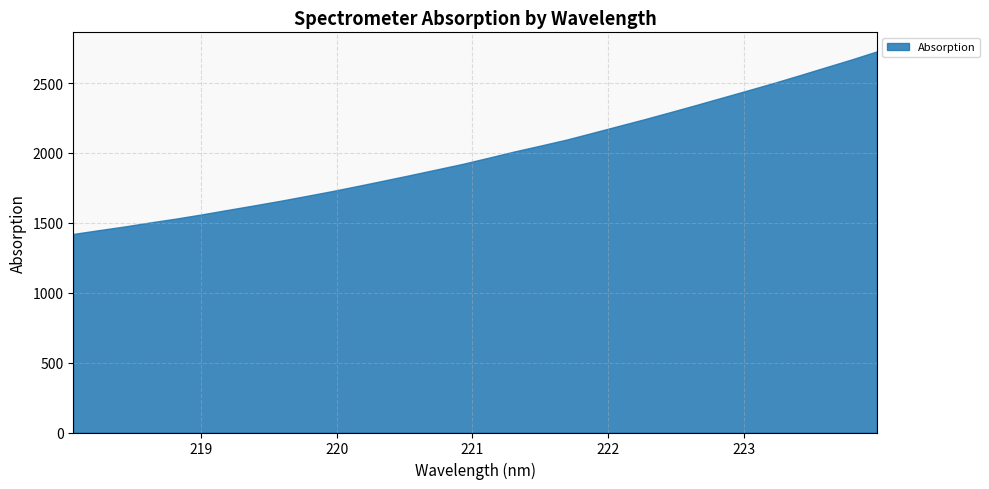

What is the sum of the values at 220.5444 and 221.8812?

3985.6